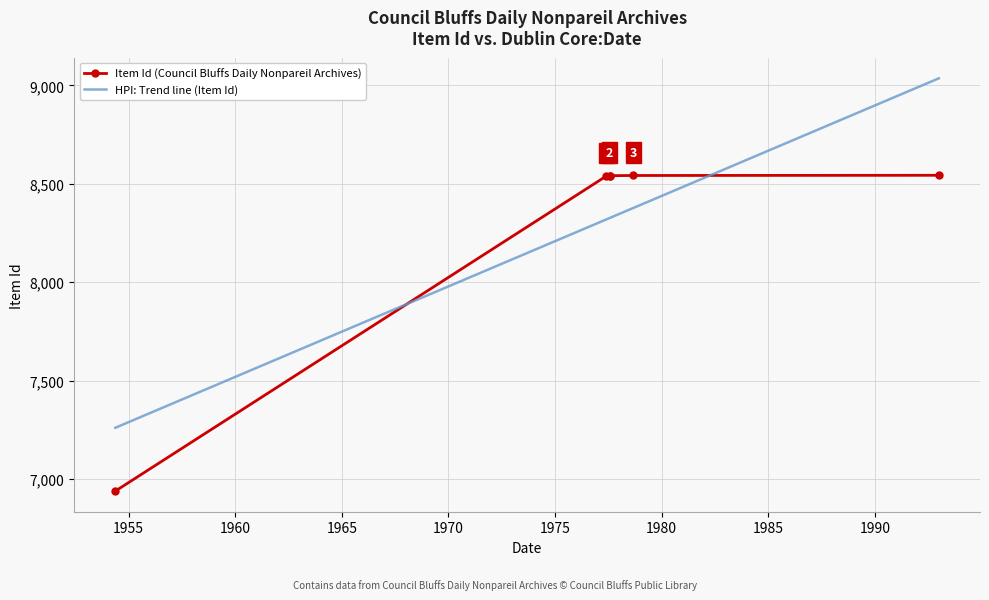

Which has a higher value, 1978-09-03 or 1977-07-25?

1978-09-03